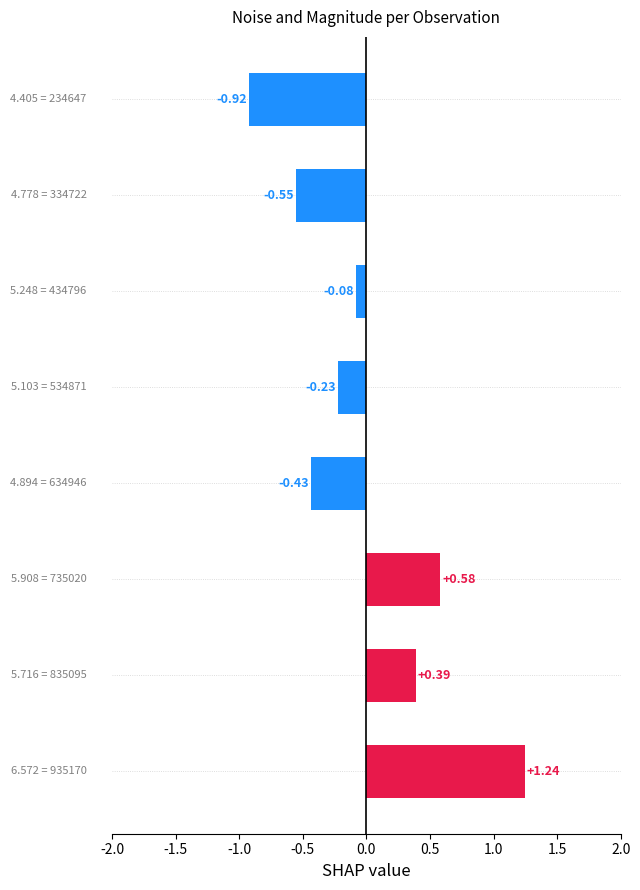

What is the difference between the maximum and minimum values?

2.2